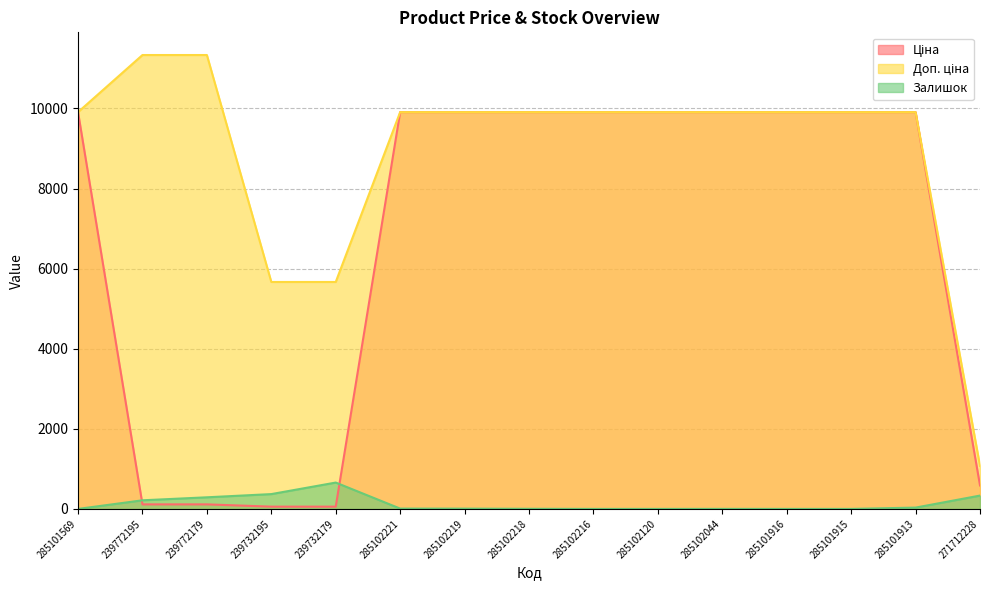

At which category is the sum across all series the highest?

285101913